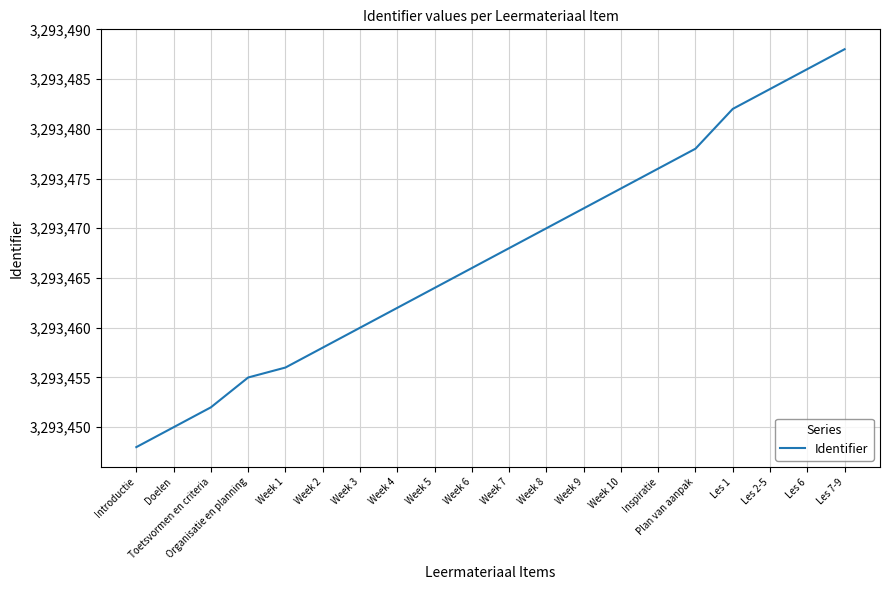

Rank the categories by value from lowest to highest.

Introductie, Doelen, Toetsvormen en criteria, Organisatie en planning, Week 1, Week 2, Week 3, Week 4, Week 5, Week 6, Week 7, Week 8, Week 9, Week 10, Inspiratie, Plan van aanpak, Les 1, Les 2-5, Les 6, Les 7-9